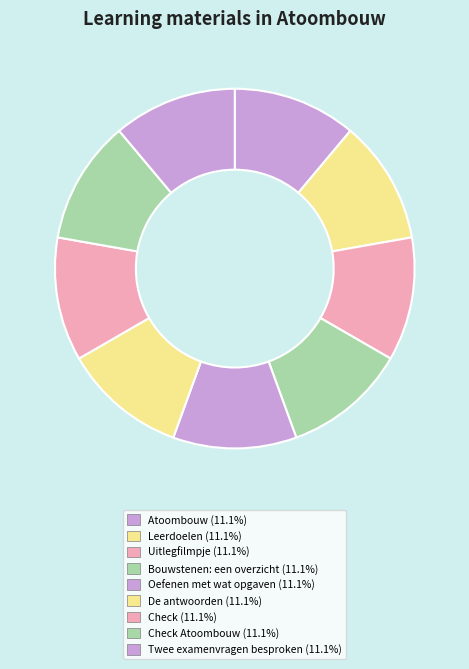

Count the number of slices in the pie.

9